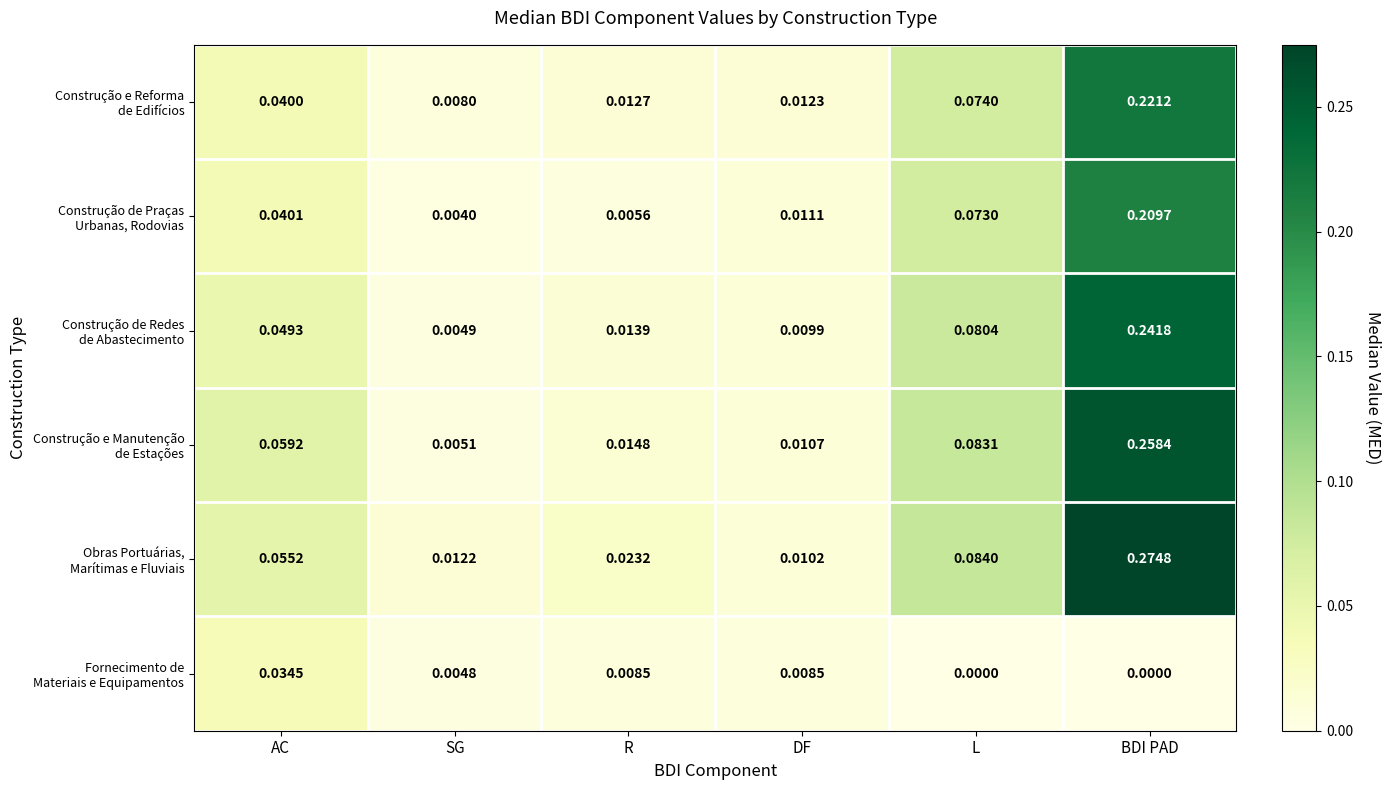

At which category is the sum across all series the highest?

BDI PAD